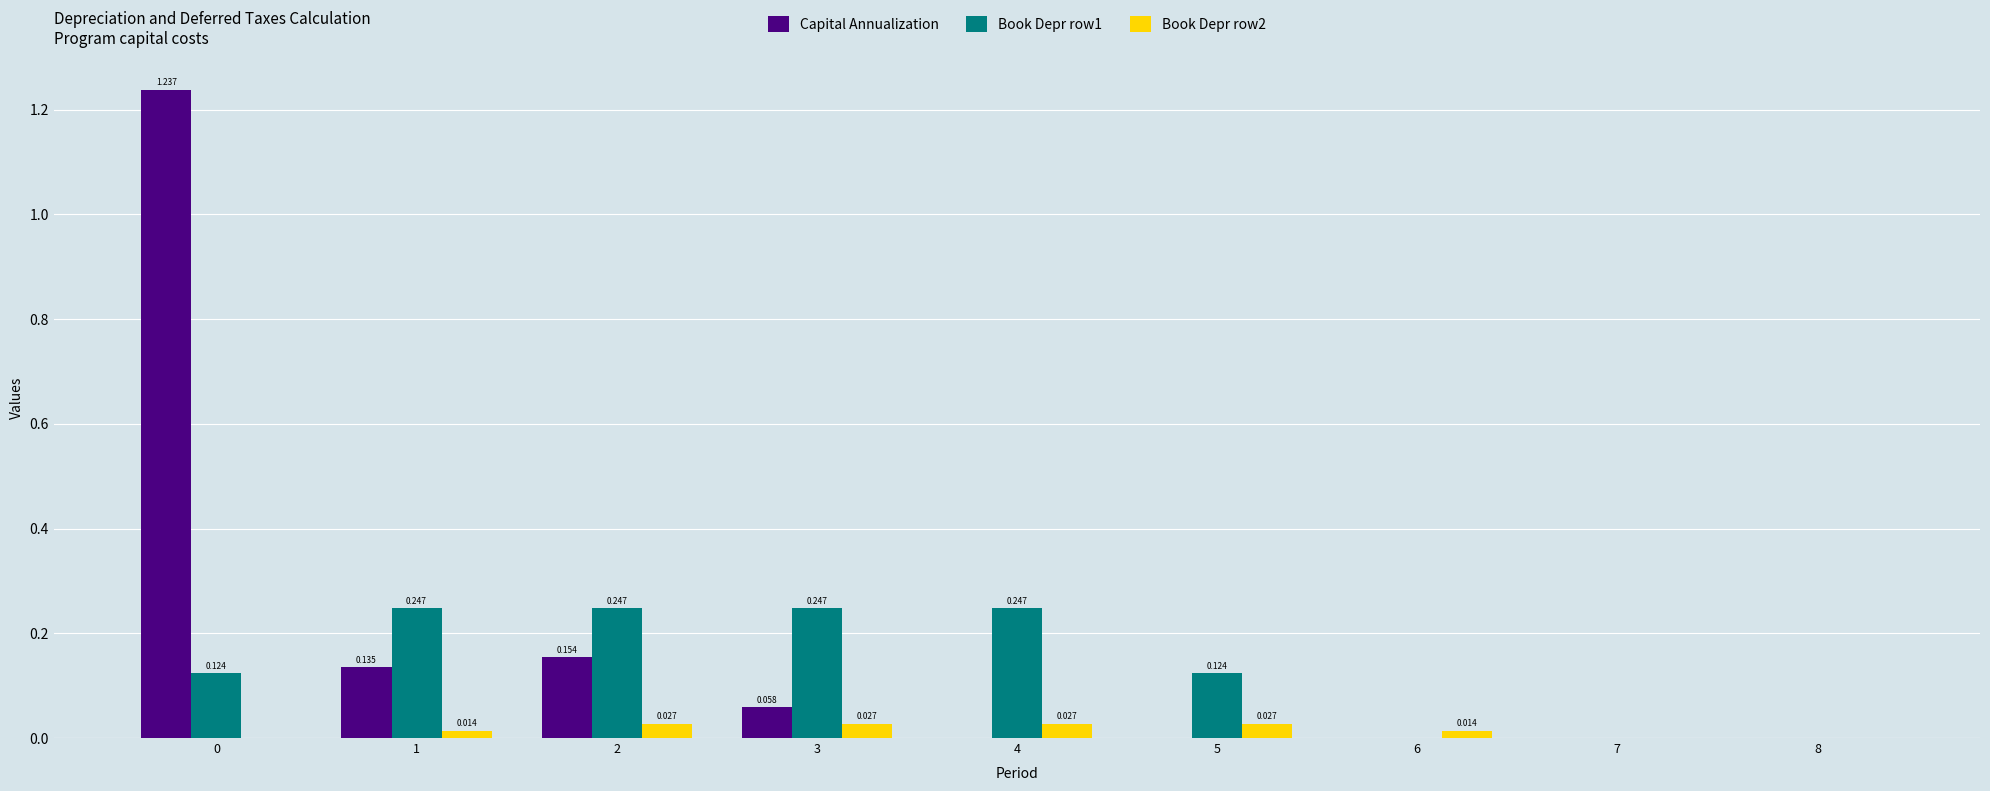

Is the value of Capital Annualization at 4 greater than the value of Book Depr row2 at 2?

No